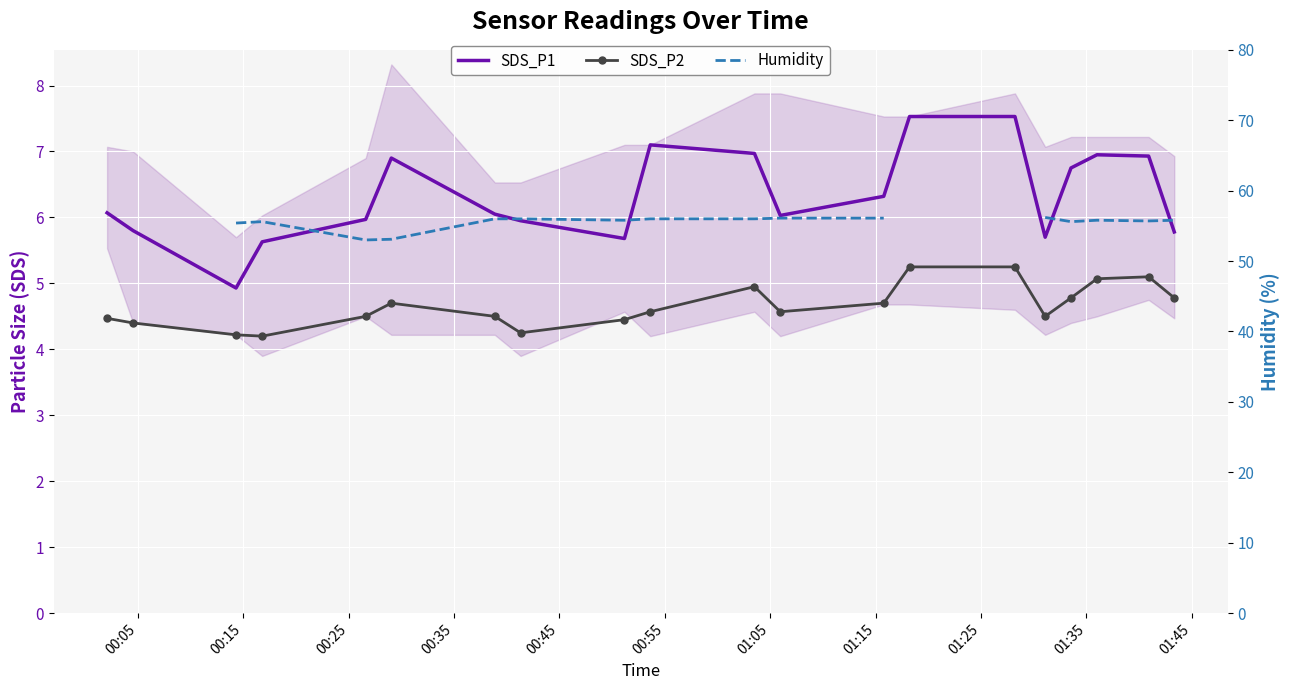

What is the total value across all series at 01:15?

66.2